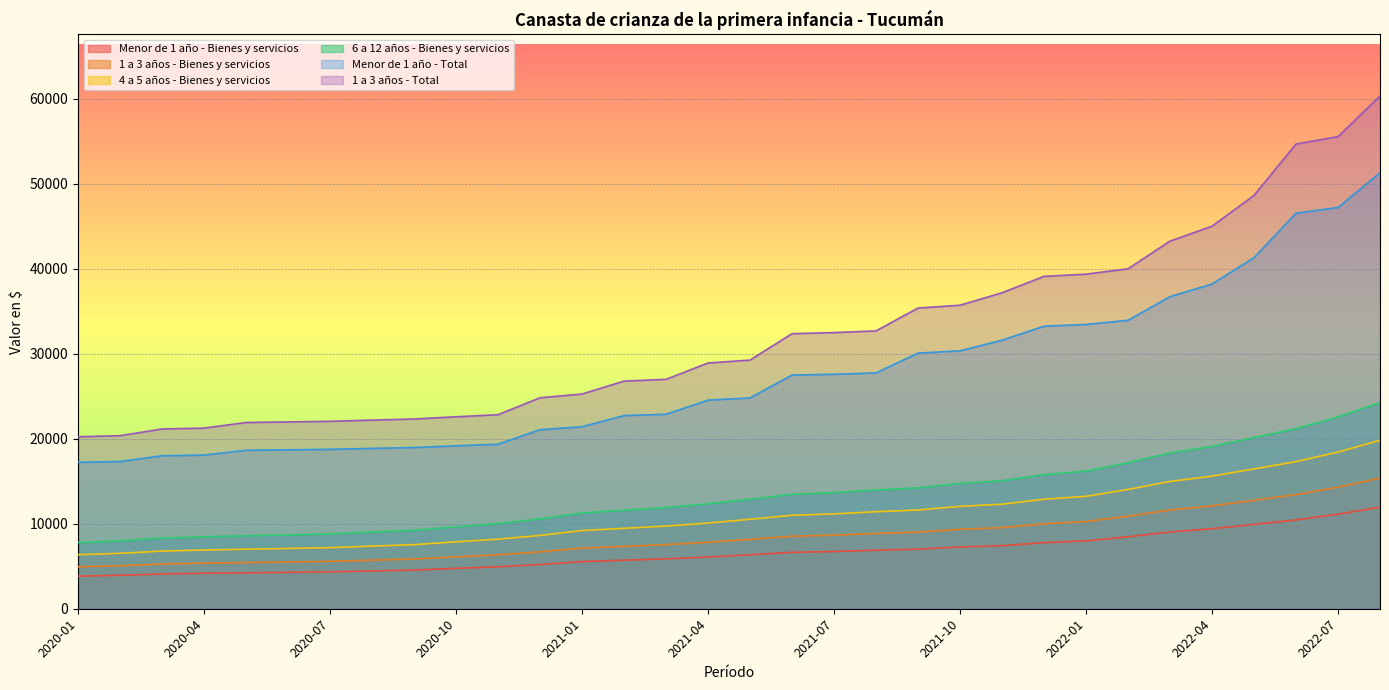

The 1 a 3 años - Bienes y servicios series shows 12768.2 at 2022-05. True or false?

True